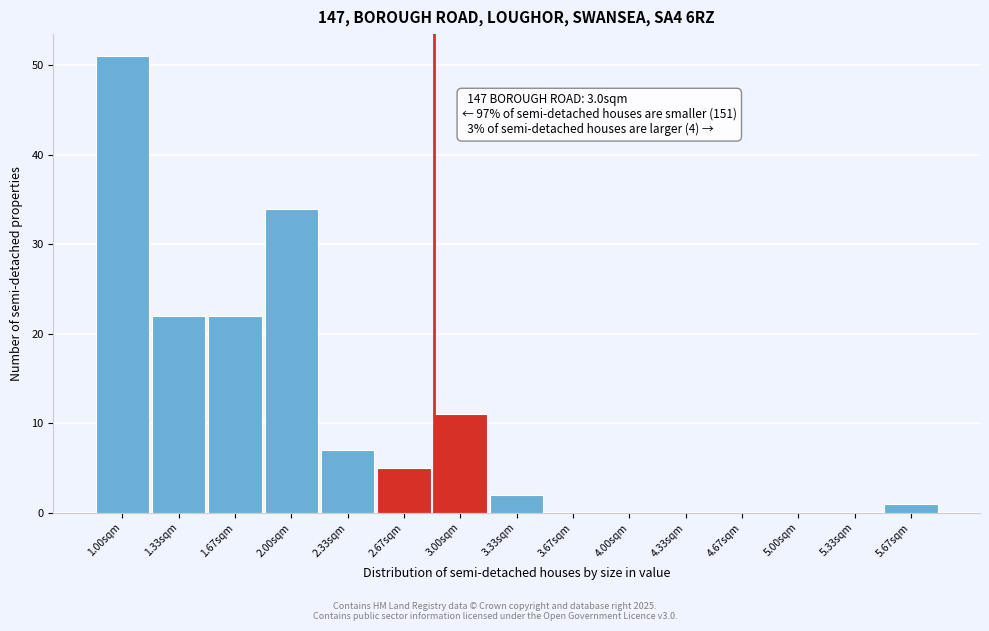

Reading left to right, list all the values displayed in this chart.

1.00sqm=51	1.33sqm=22	1.67sqm=22	2.00sqm=34	2.33sqm=7	2.67sqm=5	3.00sqm=11	3.33sqm=2	3.67sqm=0	4.00sqm=0	4.33sqm=0	4.67sqm=0	5.00sqm=0	5.33sqm=0	5.67sqm=1